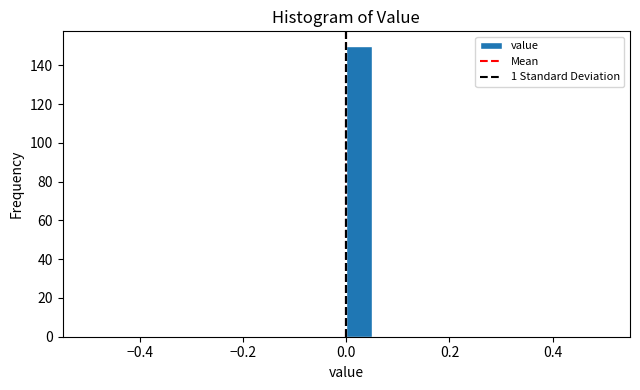

Read against the x-axis, roughly where is the centre of the tallest bar?

0.02